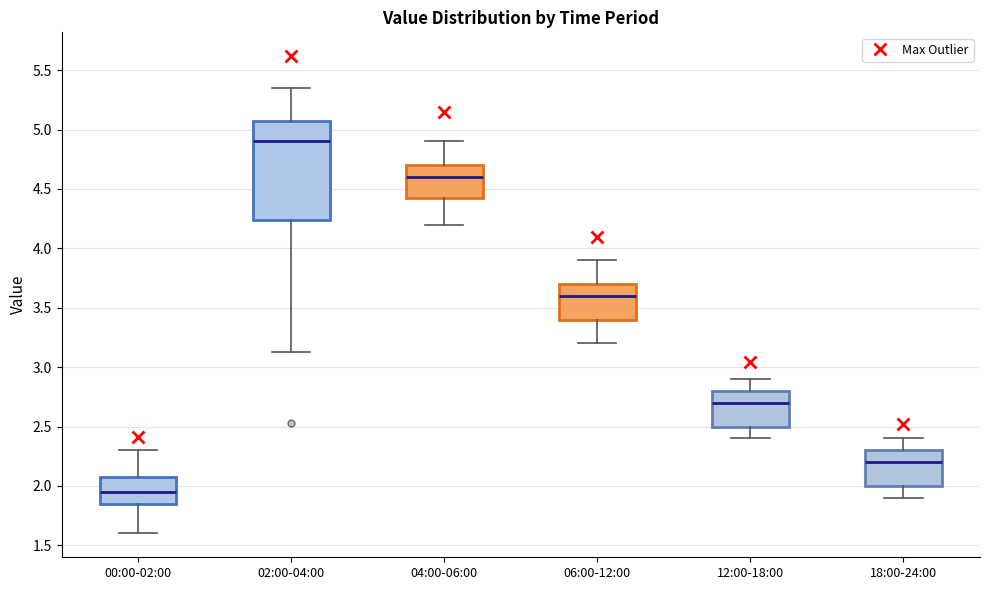

Reading left to right, transcribe this box plot: for each box, give where its median line is, the range the box spans, and where its two whiskers end, as read against the y-axis. The values are not printed on the chart, so give them approximately, as read against the axis.

00:00-02:00: median 1.95, box 1.85 to 2.10, whiskers 1.60 to 2.30
02:00-04:00: median 4.90, box 4.25 to 5.10, whiskers 3.15 to 5.35
04:00-06:00: median 4.60, box 4.45 to 4.70, whiskers 4.20 to 4.90
06:00-12:00: median 3.60, box 3.40 to 3.70, whiskers 3.20 to 3.90
12:00-18:00: median 2.70, box 2.50 to 2.80, whiskers 2.40 to 2.90
18:00-24:00: median 2.20, box 2.00 to 2.30, whiskers 1.90 to 2.40